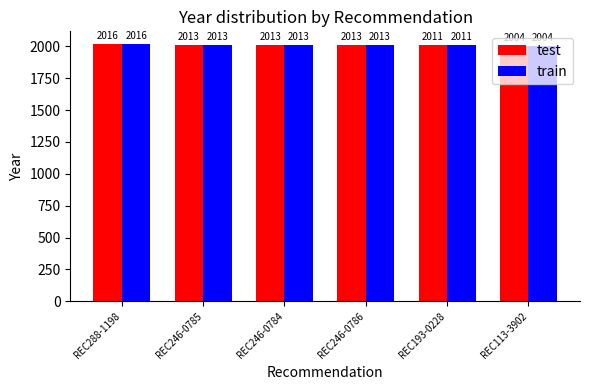

What is the difference between the second highest and second lowest values in the test series?

2